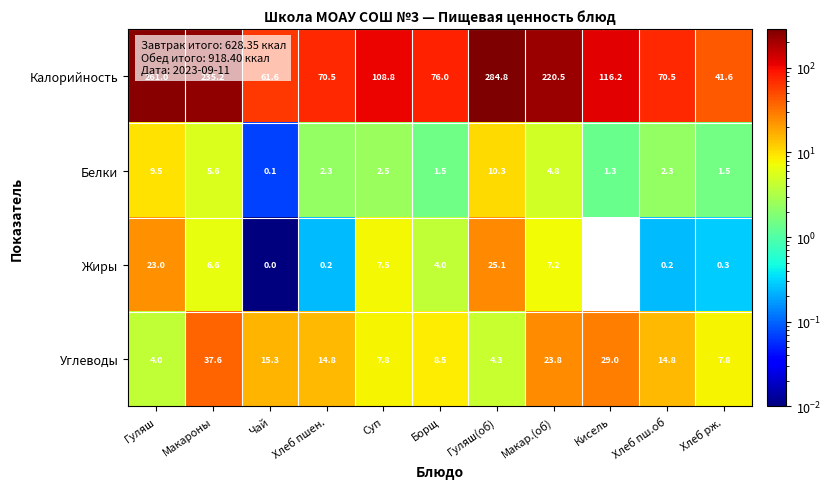

At which category does the chart reach its peak across all series?

Гуляш(об)